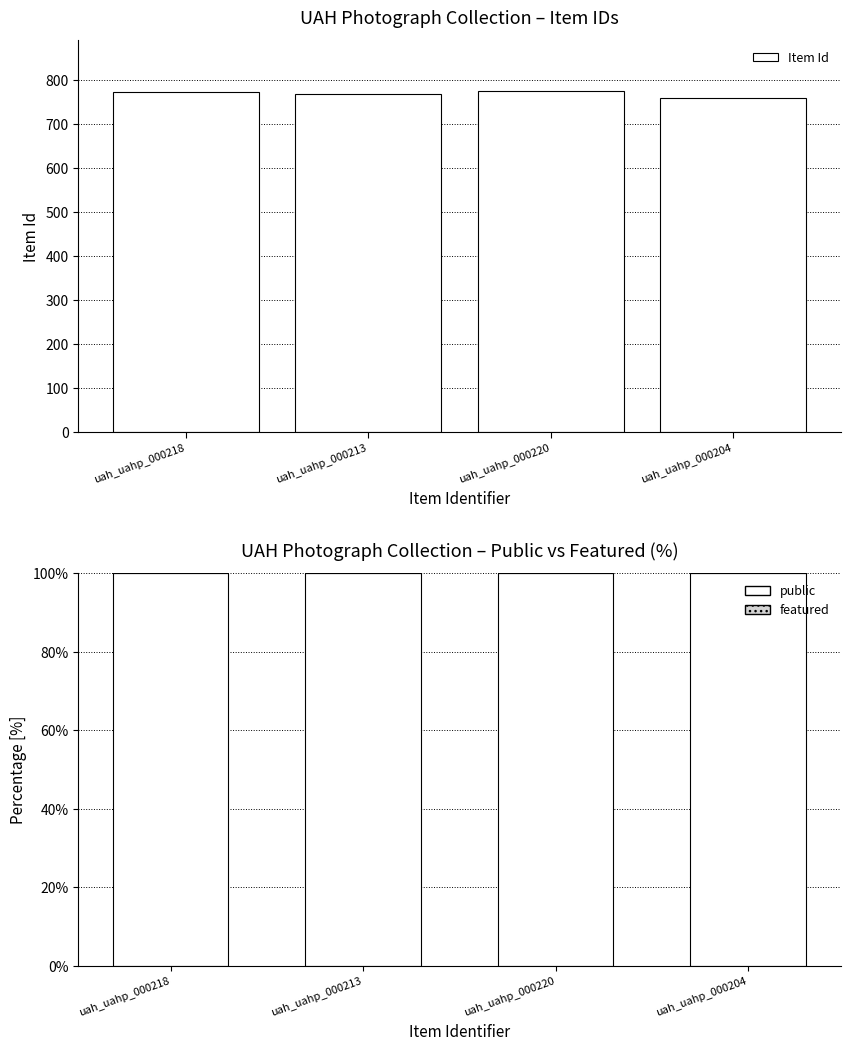

At how many categories does at least one series exceed 450?

4